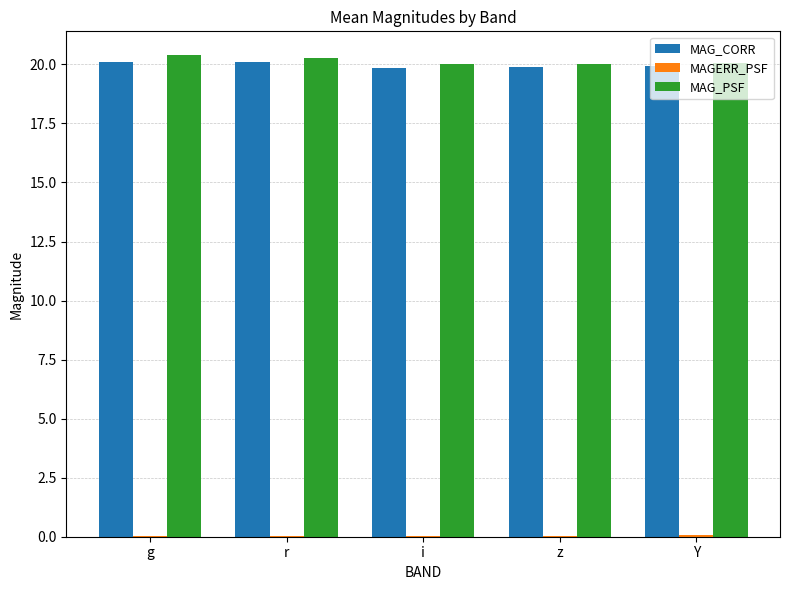

True or false: MAG_PSF has a value of 31.3 at z.

False